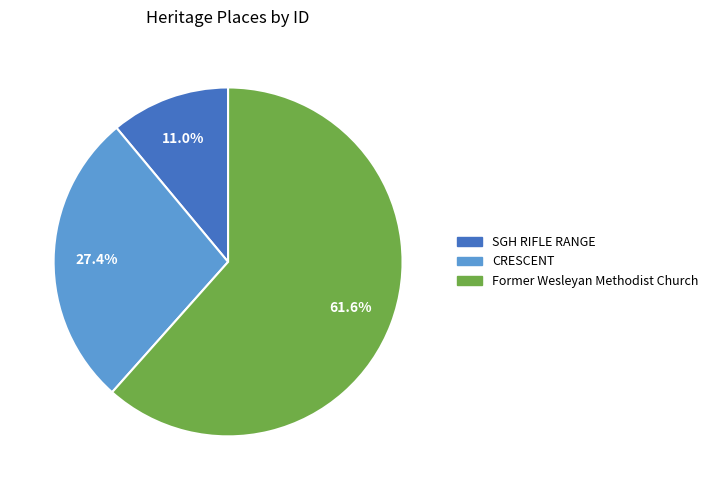

To the nearest percent, what is the average slice percentage?

33%